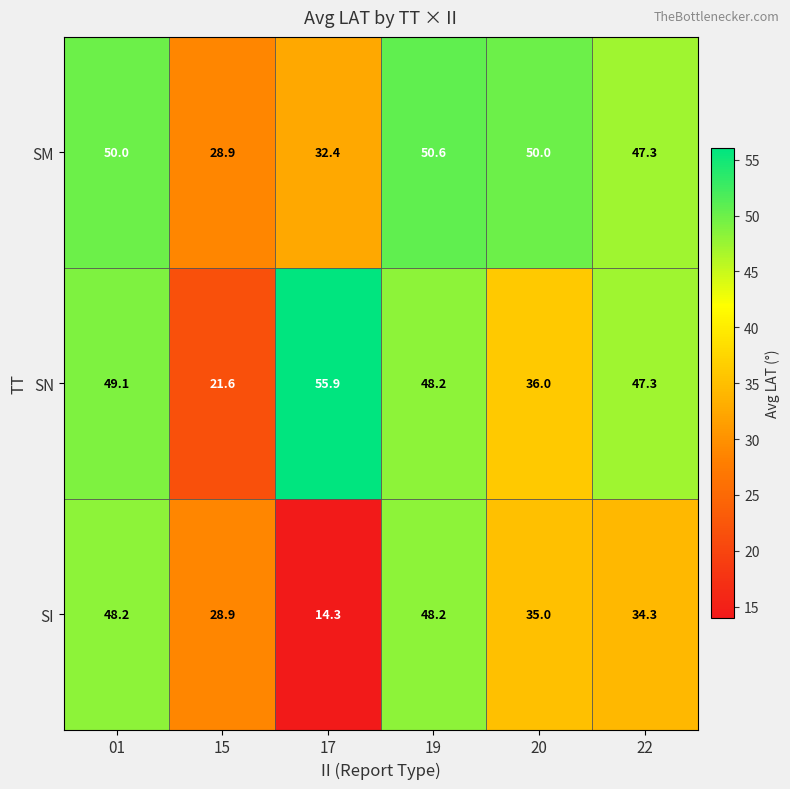

Which series changed the most between 20 and 22?

SN